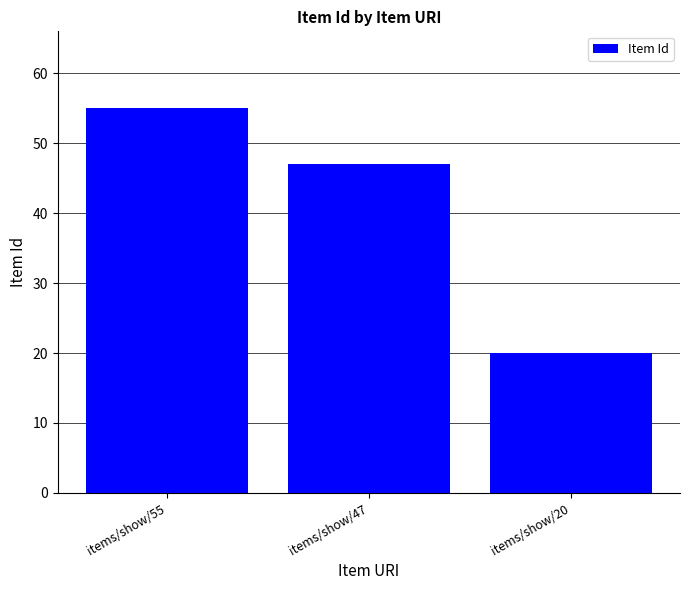

Reading left to right, transcribe all the data shown in this chart.

items/show/55=55	items/show/47=47	items/show/20=20